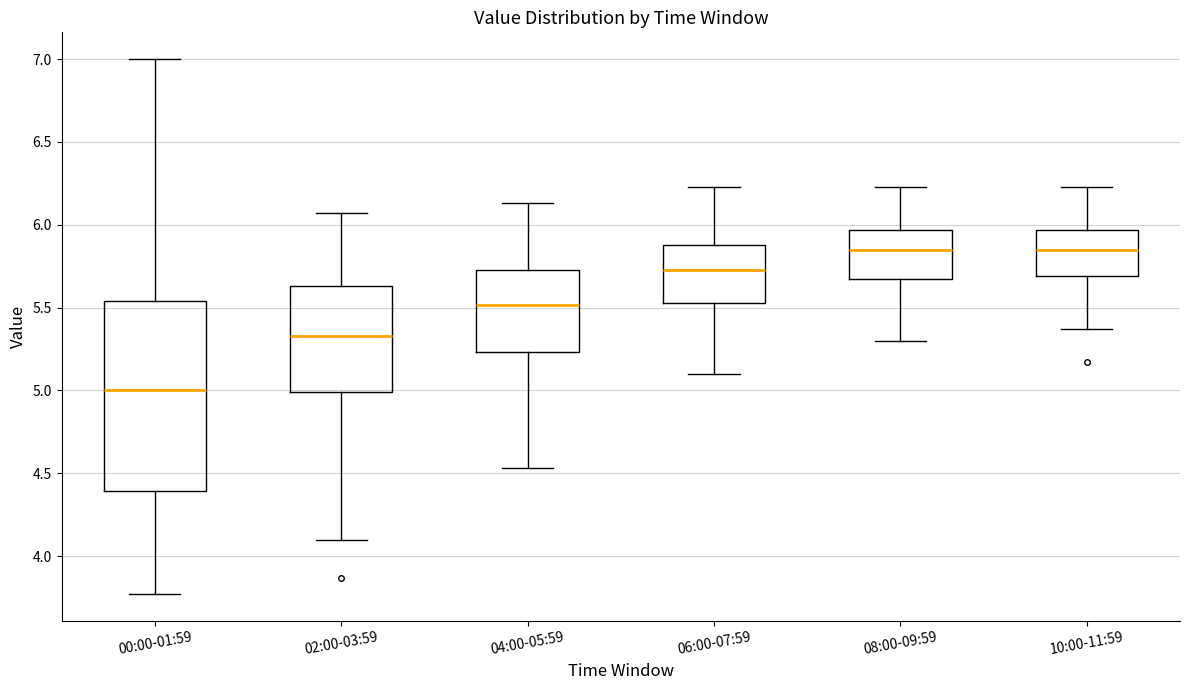

Where is the upper edge of the box for 08:00-09:59 on the y-axis? The values are not printed on the chart, so give them approximately, as read against the axis.

5.95